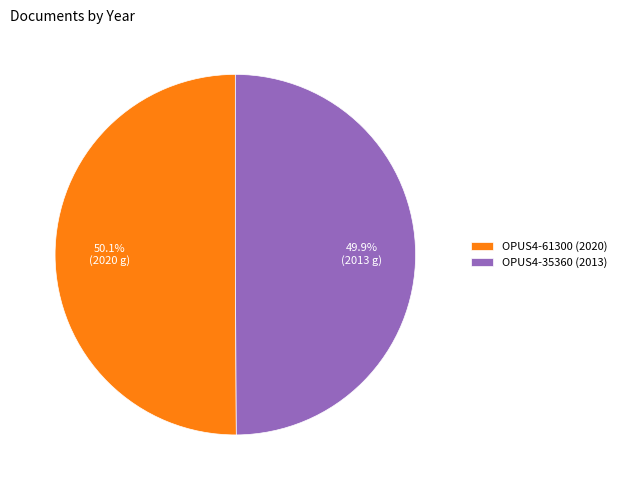

What percentage is the OPUS4-61300 slice, to the nearest percent?

50%